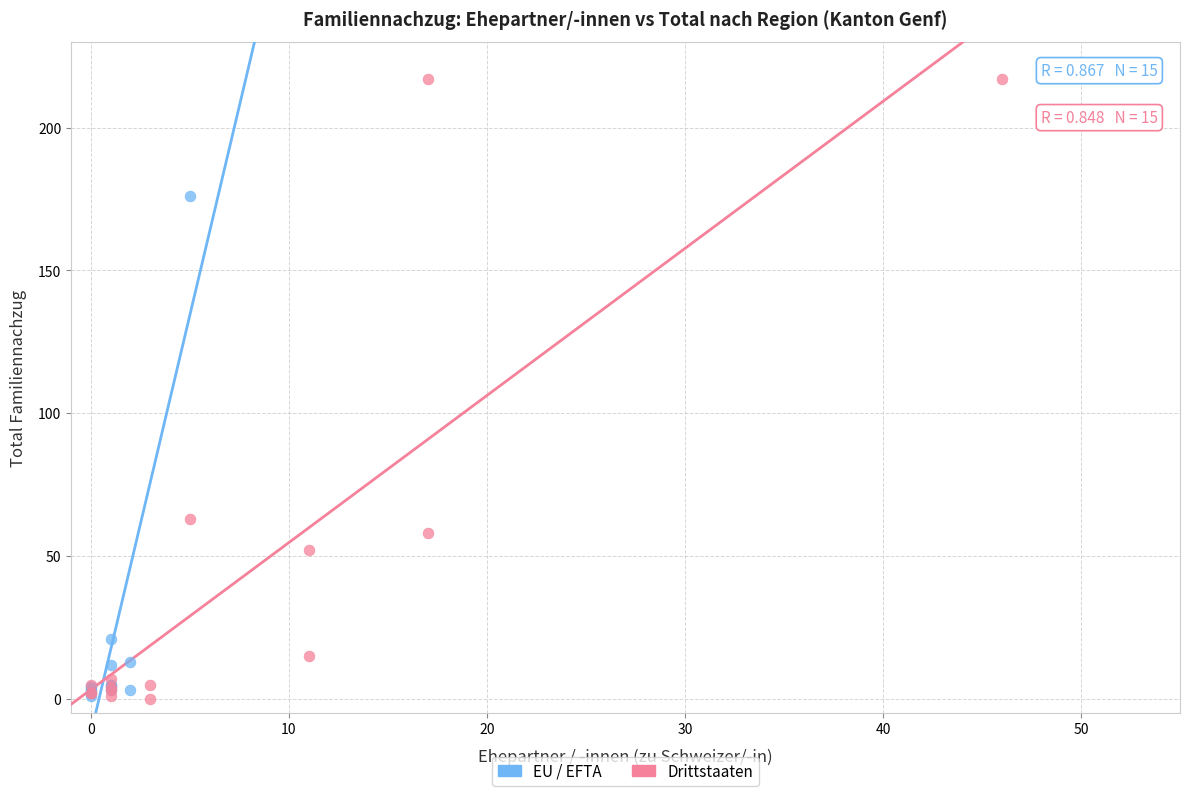

Which series reaches the maximum Y coordinate?

Drittstaaten